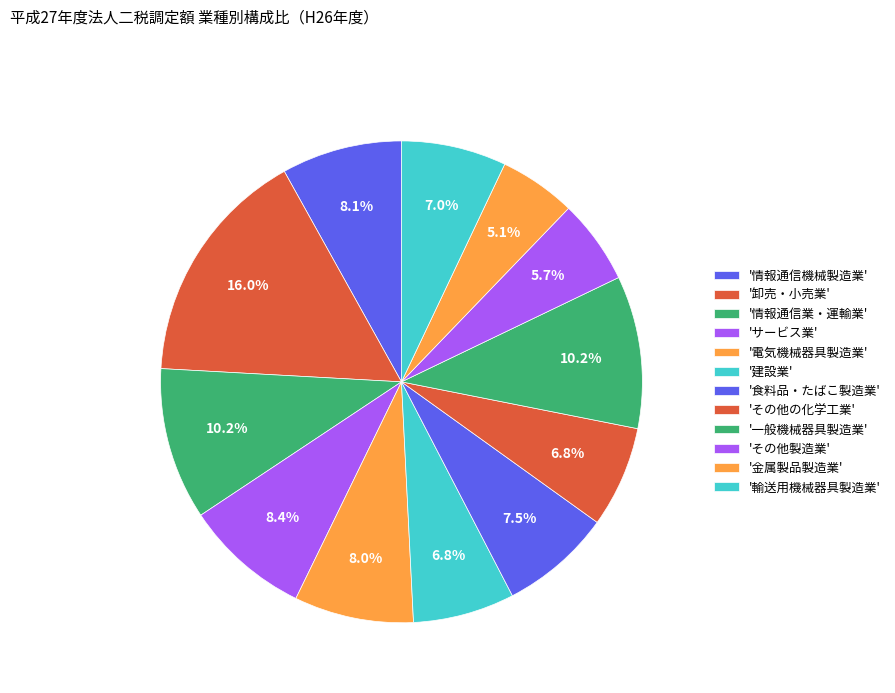

Count the number of slices in the pie.

12